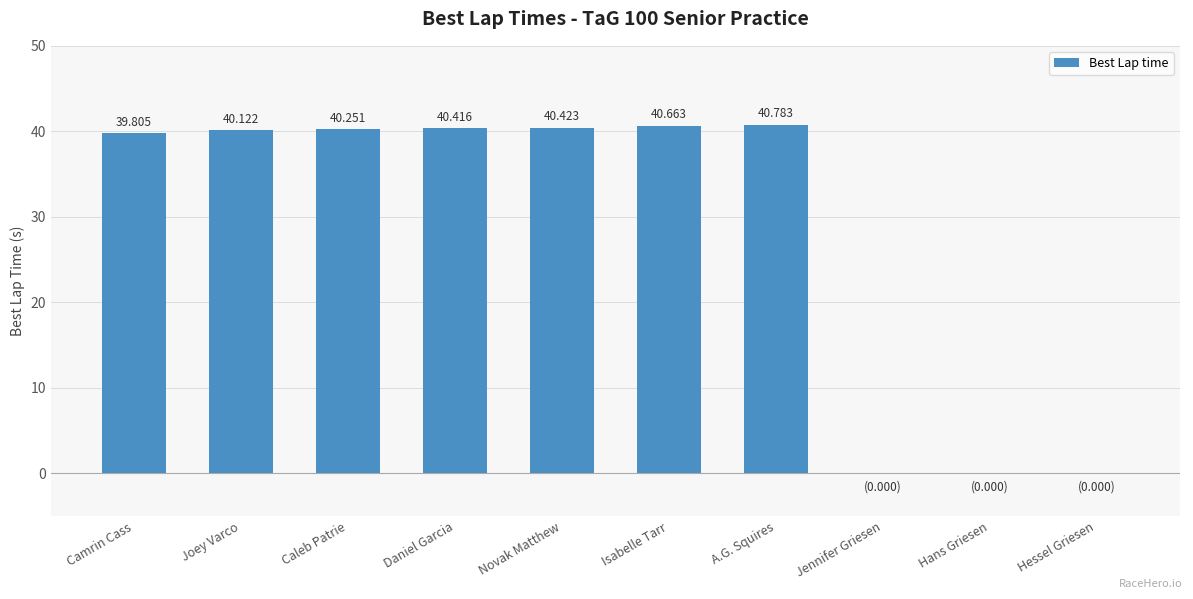

Which has a higher value, Jennifer Griesen or Daniel Garcia?

Daniel Garcia